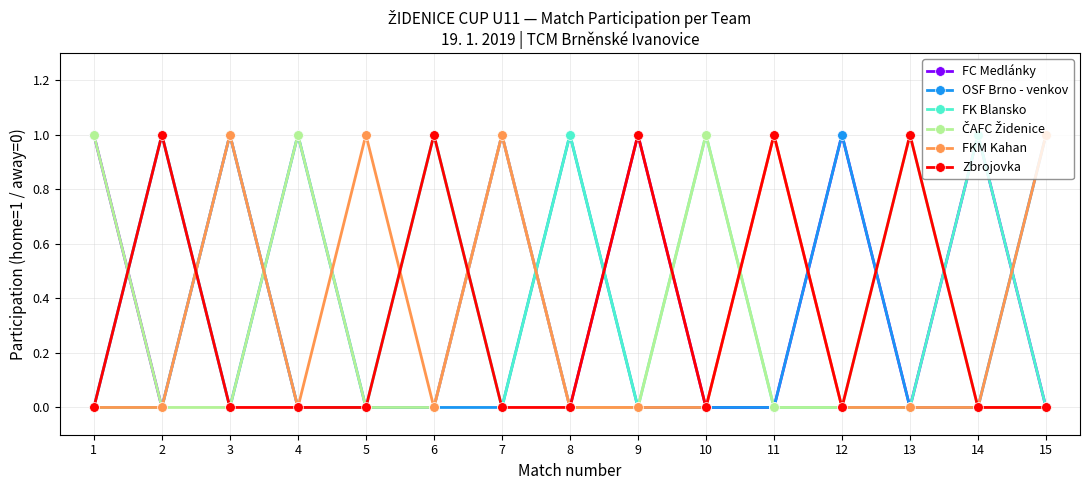

What is the difference between the maximum and minimum values in the OSF Brno - venkov series?

1